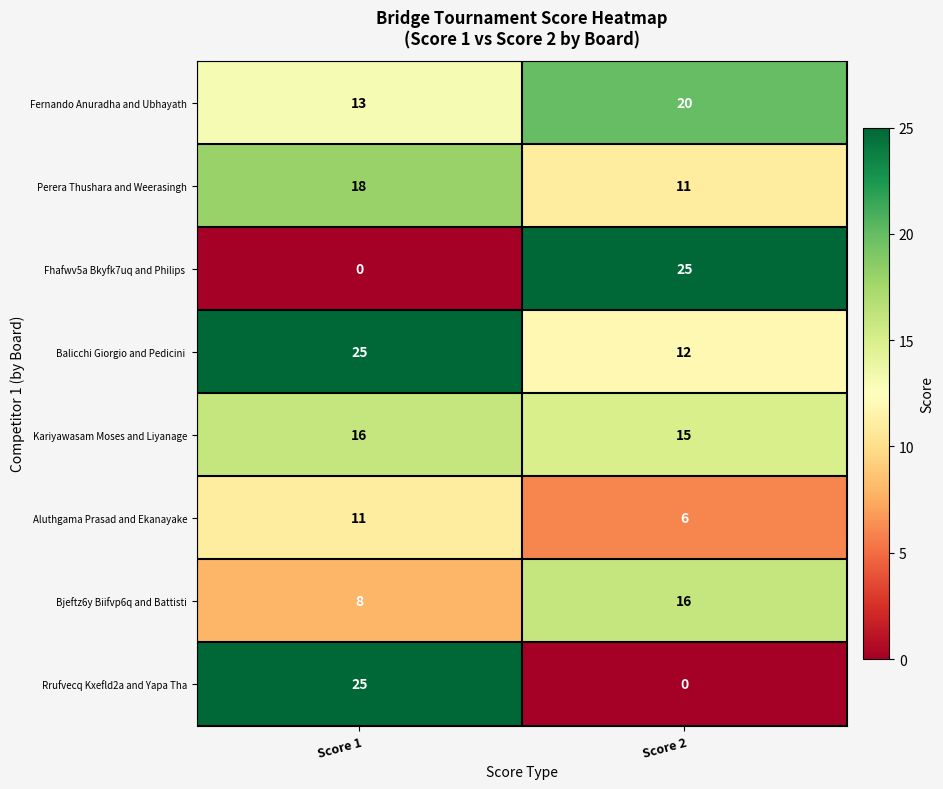

Which category has the lowest value in the Fernando Anuradha and Ubhayath series?

Score 1